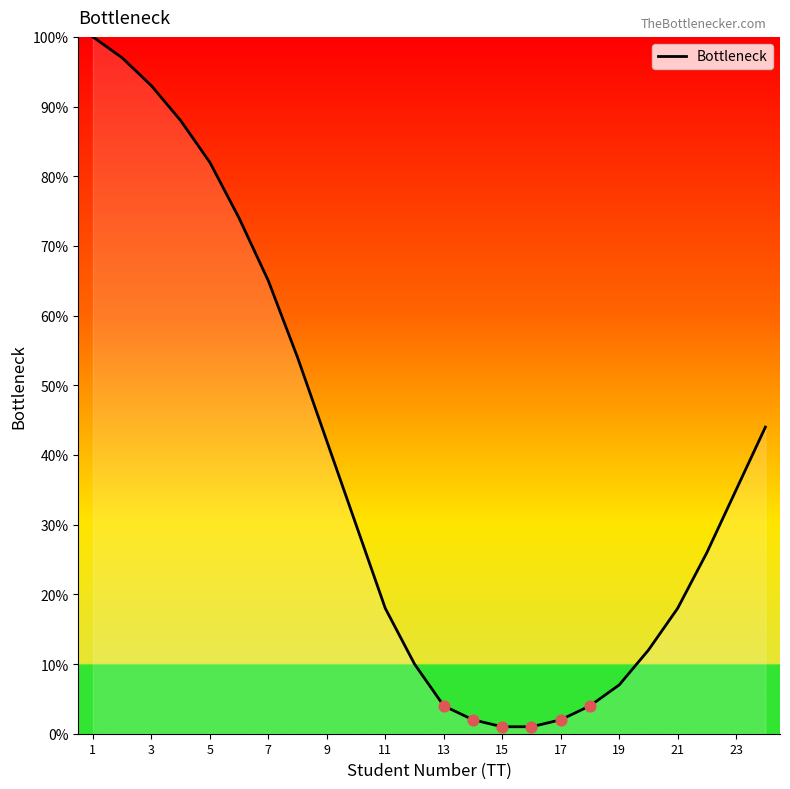

What is the difference between the maximum and minimum values?

99